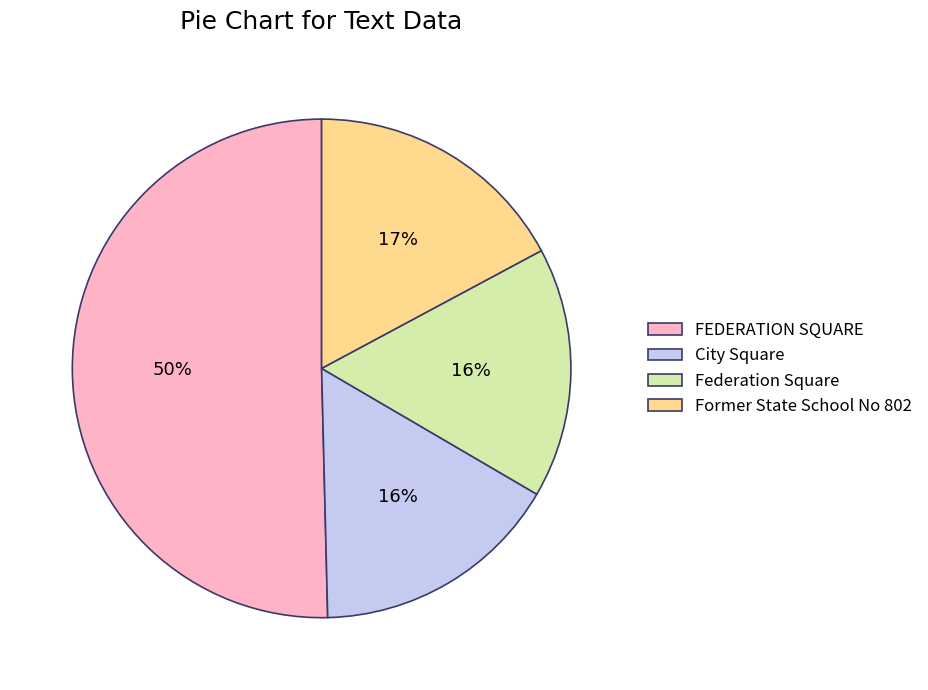

Which slice is the largest?

FEDERATION SQUARE